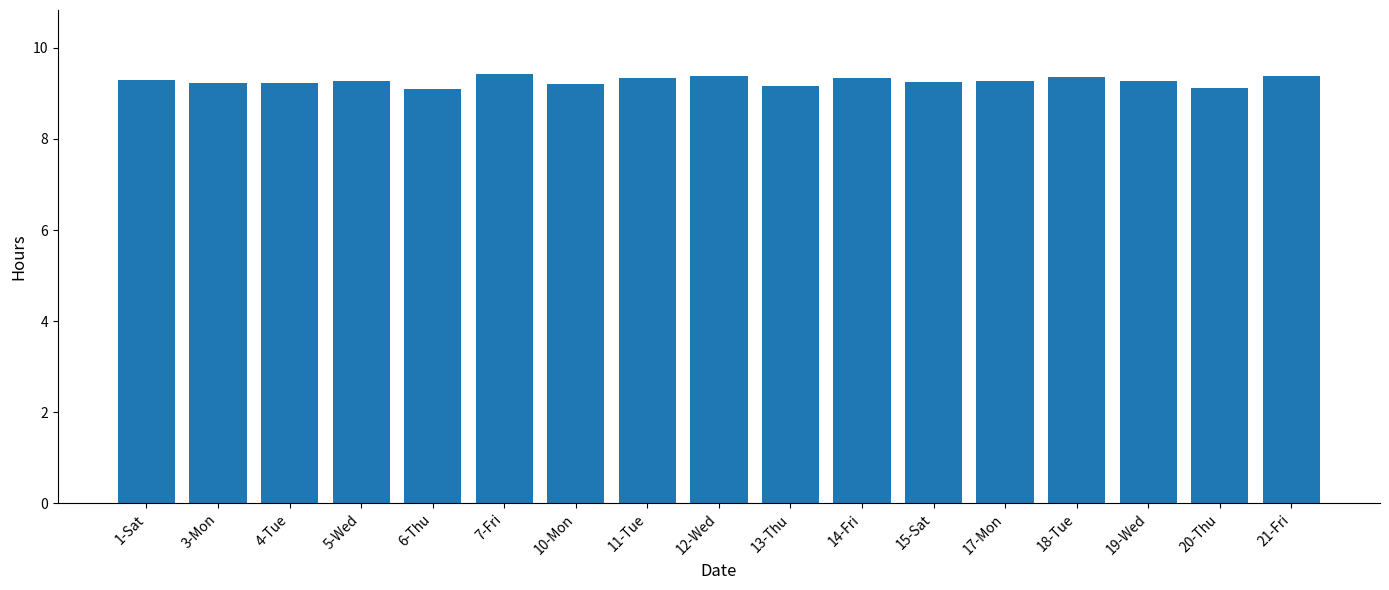

What is the ratio of the value at 15-Sat to the value at 5-Wed?

1.0